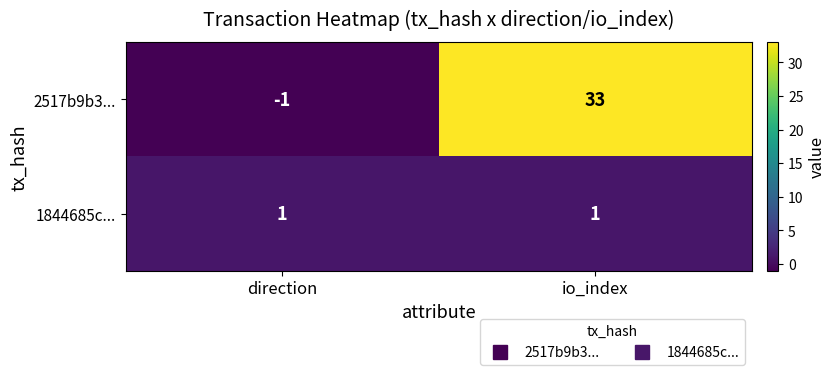

The 1844685c... series shows 1 at direction. True or false?

True